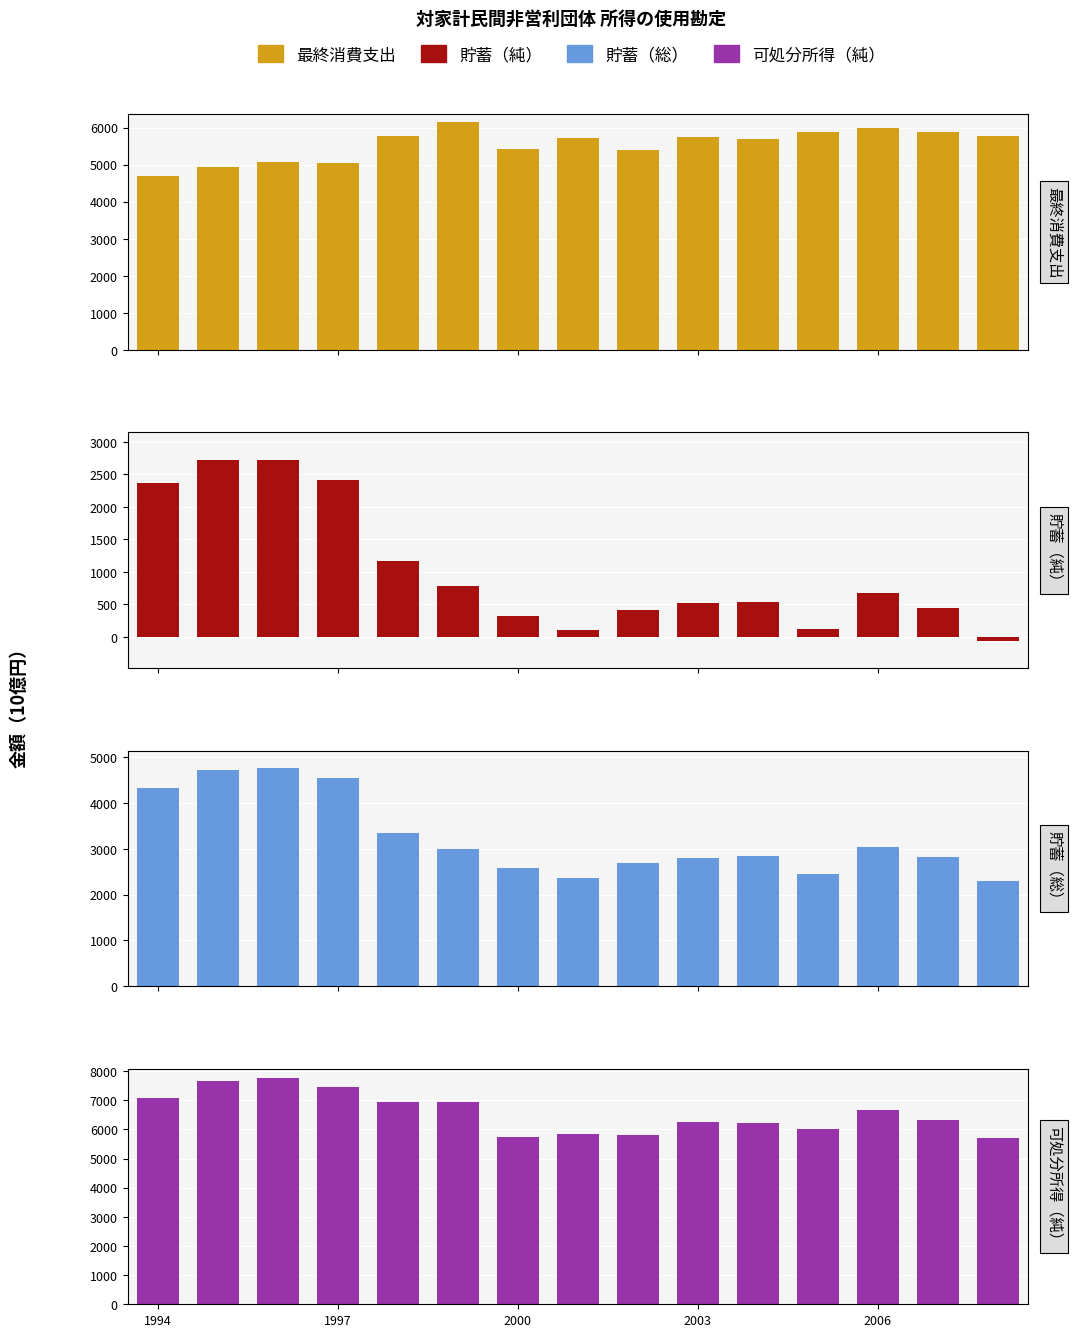

What is the average value of the 最終消費支出 series?

5546.8